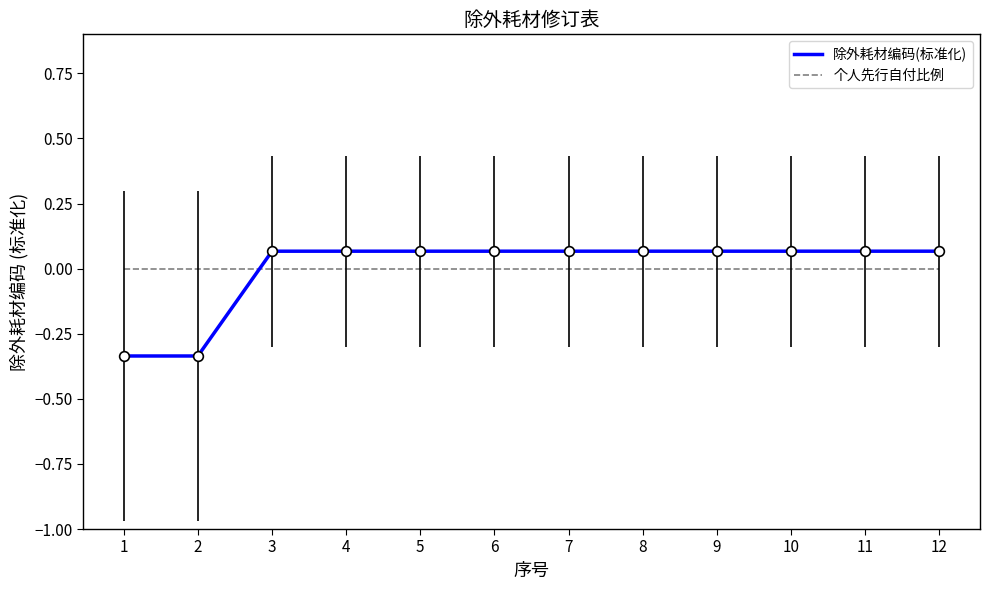

Does the chart display data point markers on the line(s)?

No